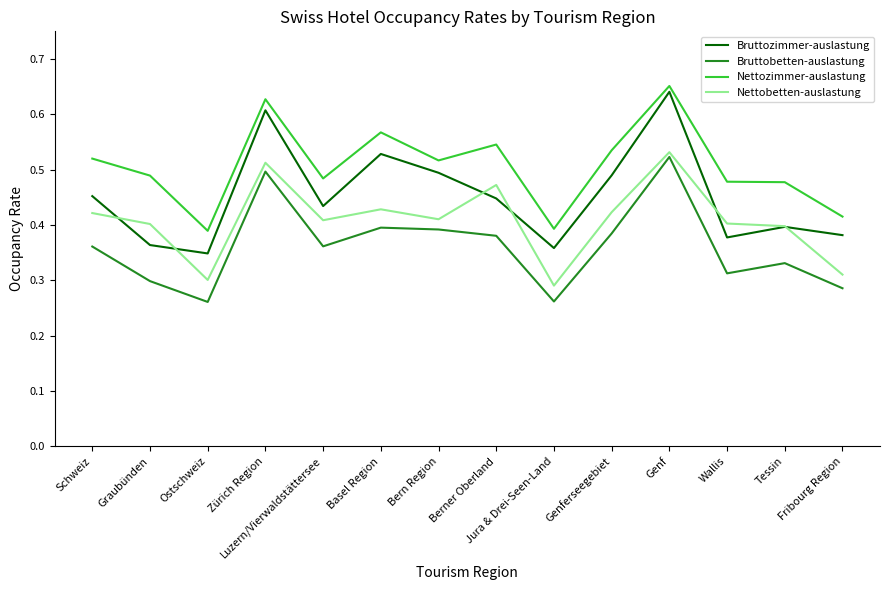

At which category does Bruttobetten-auslastung reach its first local valley?

Ostschweiz